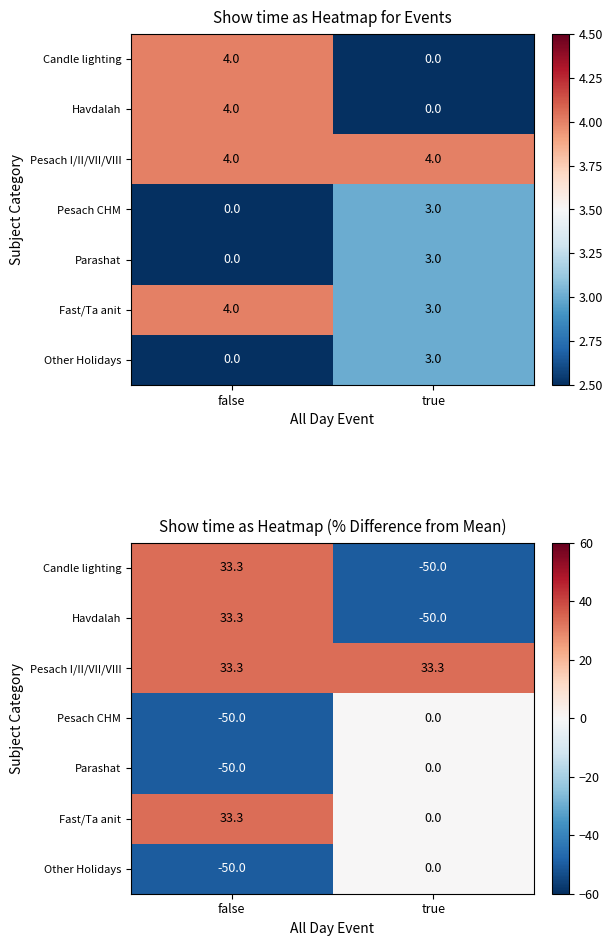

At how many categories does at least one series exceed 6?

2